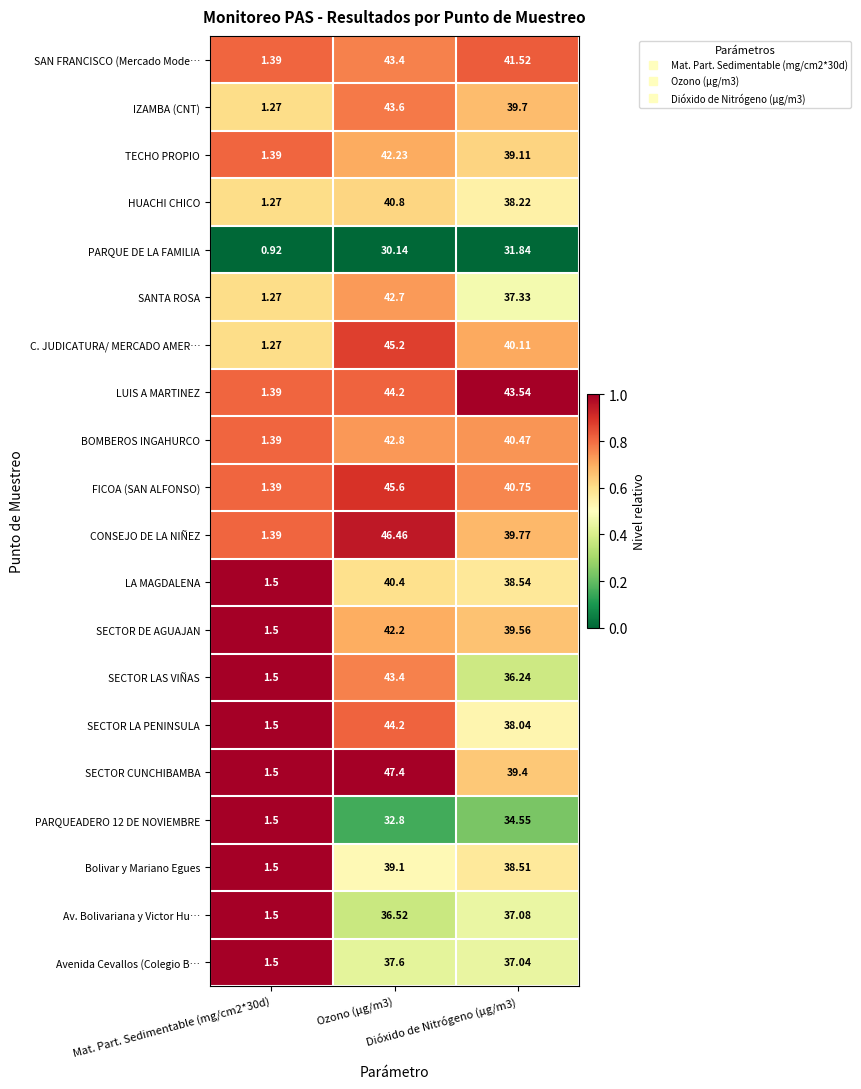

Which series has the largest range (max minus min)?

SECTOR CUNCHIBAMBA